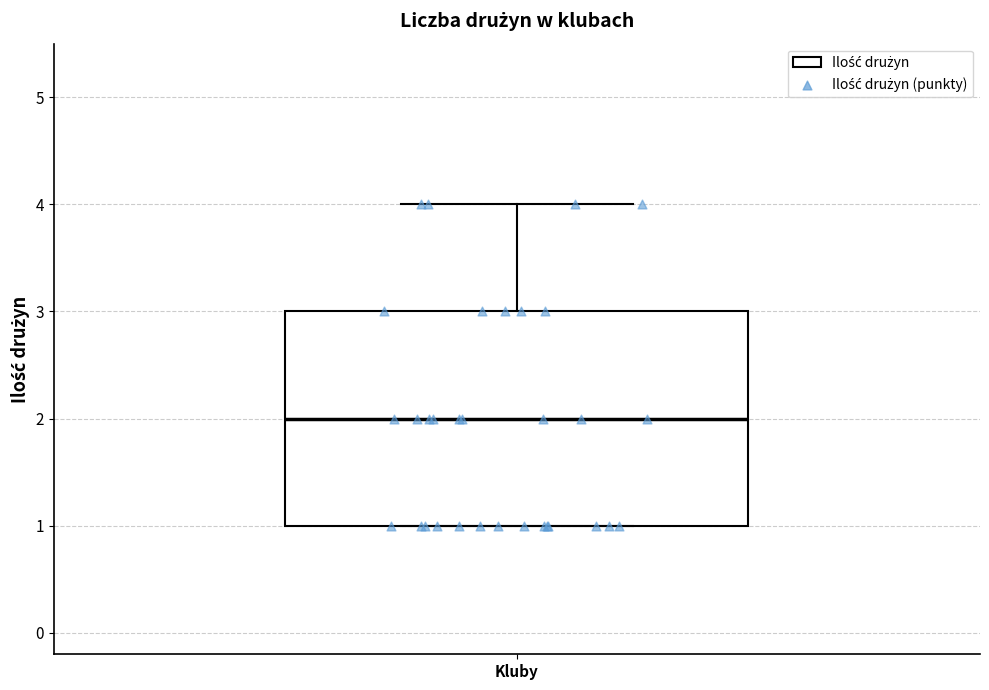

Where is the upper edge of the box for Kluby on the y-axis? The values are not printed on the chart, so give them approximately, as read against the axis.

3